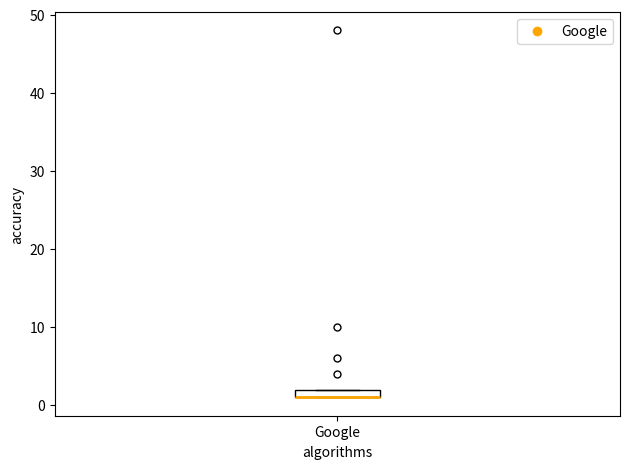

Where is the upper edge of the box for Google on the y-axis? The values are not printed on the chart, so give them approximately, as read against the axis.

2